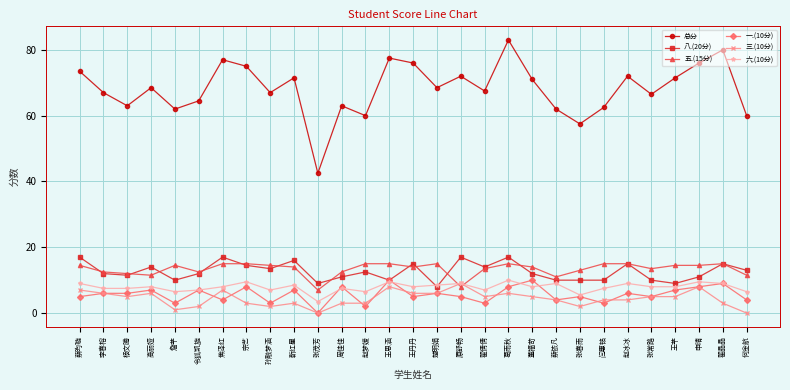

The 五.(15分) series shows 21.5 at 李春榕. True or false?

False